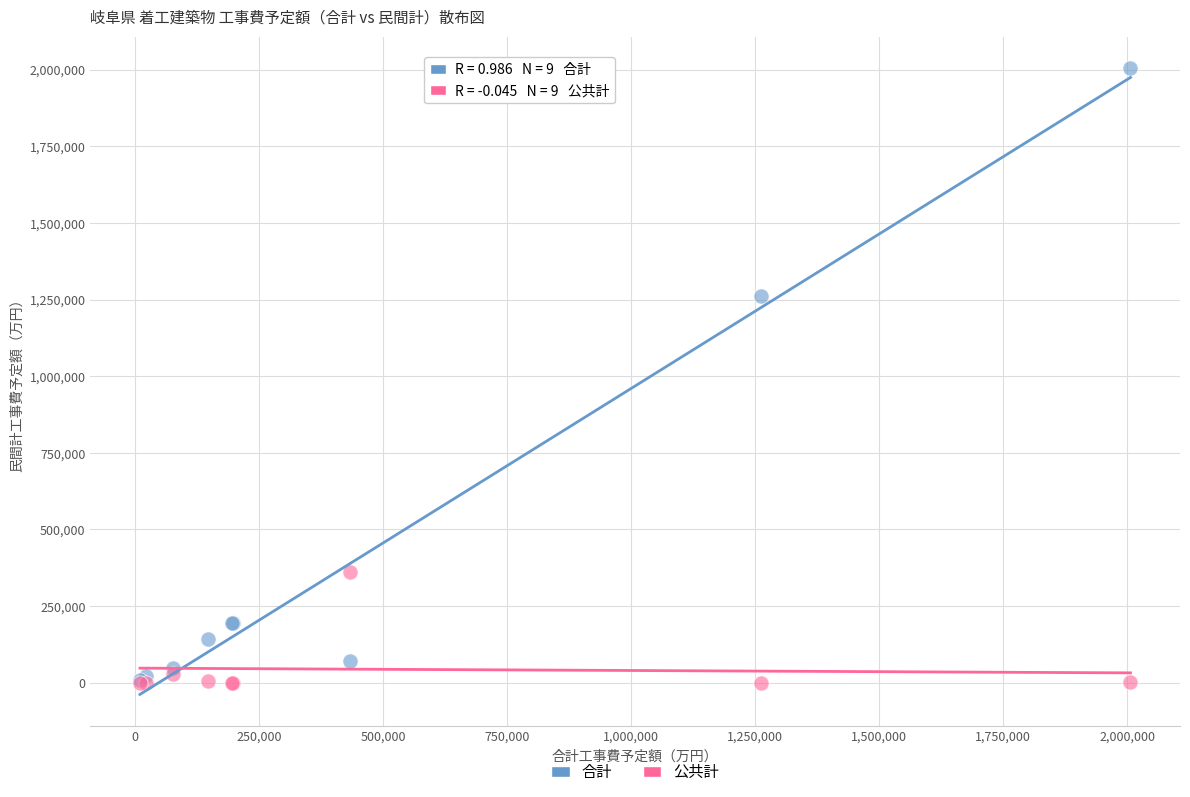

In the 合計 series, what Y value is closest to 1007646?

1261345